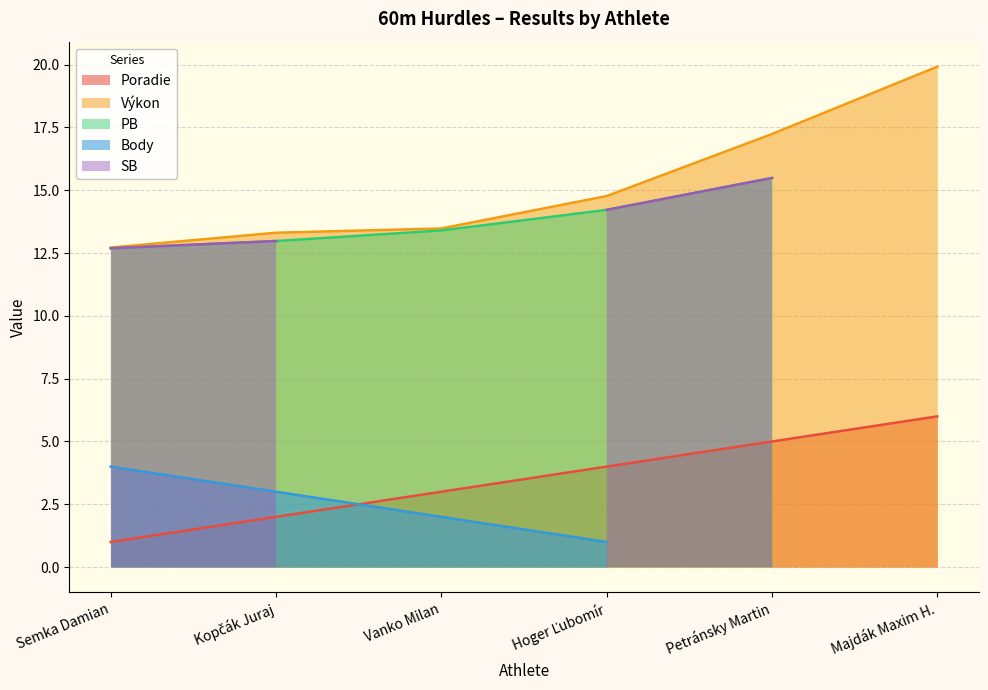

Reading left to right, transcribe all the data shown in this chart.

Poradie: Semka Damian=1.0	Kopčák Juraj=2.0	Vanko Milan=3.0	Hoger Ľubomír=4.0	Petránsky Martin=5.0	Majdák Maxim H.=6.0
Výkon: Semka Damian=12.7	Kopčák Juraj=13.3	Vanko Milan=13.5	Hoger Ľubomír=14.8	Petránsky Martin=17.2	Majdák Maxim H.=19.9
PB: Semka Damian=12.7	Kopčák Juraj=13.0	Vanko Milan=13.4	Hoger Ľubomír=14.2	Petránsky Martin=15.5	Majdák Maxim H.=0.0
Body: Semka Damian=4.0	Kopčák Juraj=3.0	Vanko Milan=2.0	Hoger Ľubomír=1.0	Petránsky Martin=0.0	Majdák Maxim H.=0.0
SB: Semka Damian=12.7	Kopčák Juraj=13.0	Vanko Milan=0.0	Hoger Ľubomír=14.2	Petránsky Martin=15.5	Majdák Maxim H.=0.0